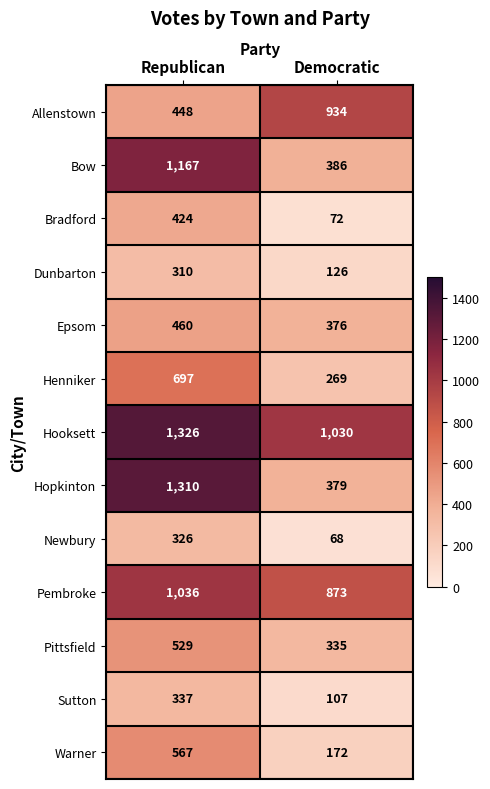

What is the total value across all series at Republican?

8937